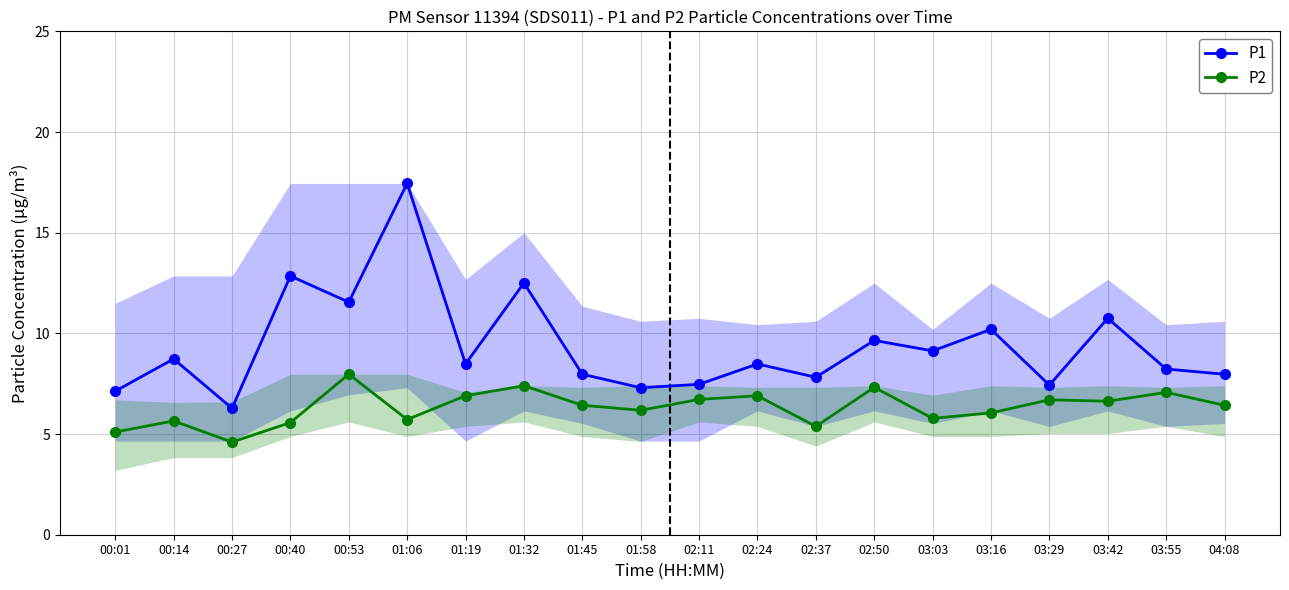

List the labels in order of P2 value, smallest first.

00:27, 00:01, 02:37, 00:40, 00:14, 01:06, 03:03, 03:16, 01:58, 01:45, 04:08, 03:42, 03:29, 02:11, 01:19, 02:24, 03:55, 02:50, 01:32, 00:53